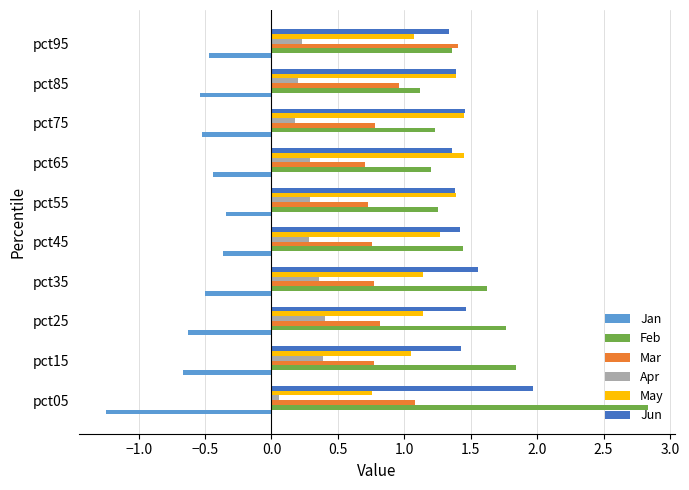

The May series shows 0.5 at pct35. True or false?

False